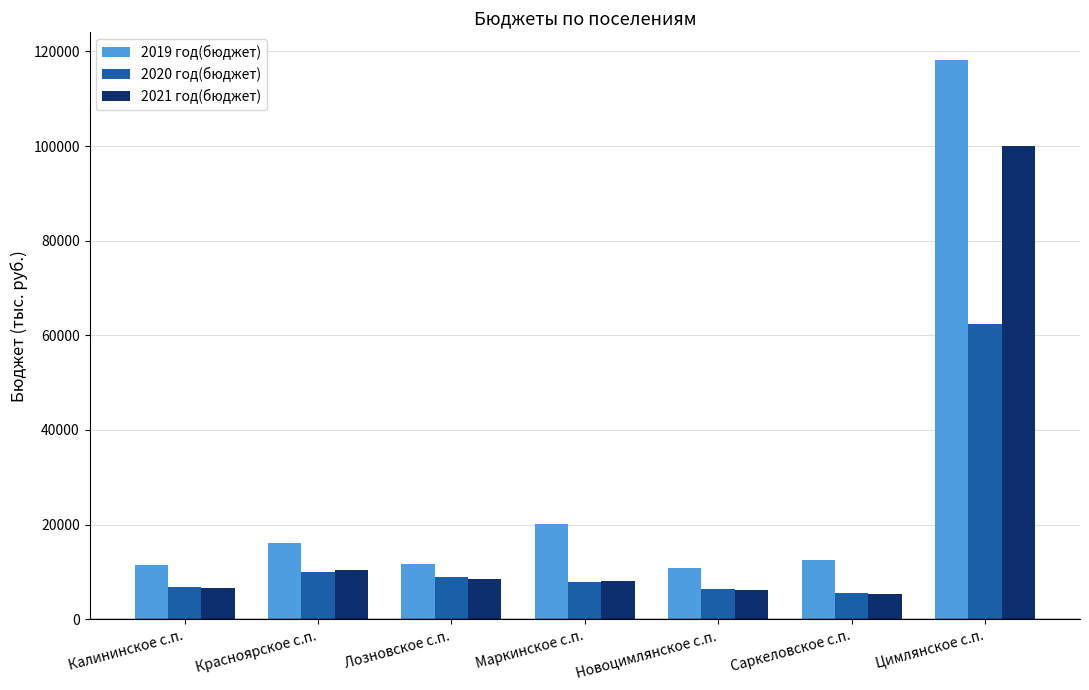

What is the approximate value of 2020 год(бюджет) at Новоцимлянское с.п.?

6502.4